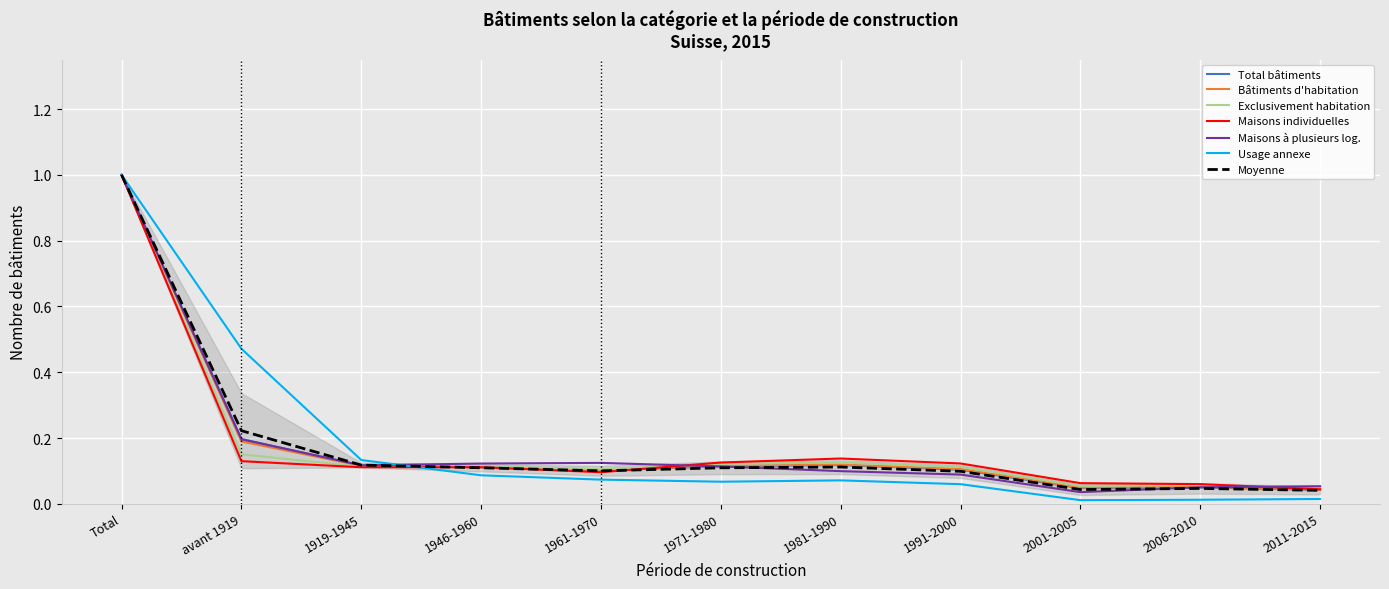

At which category is the sum across all series the highest?

Total